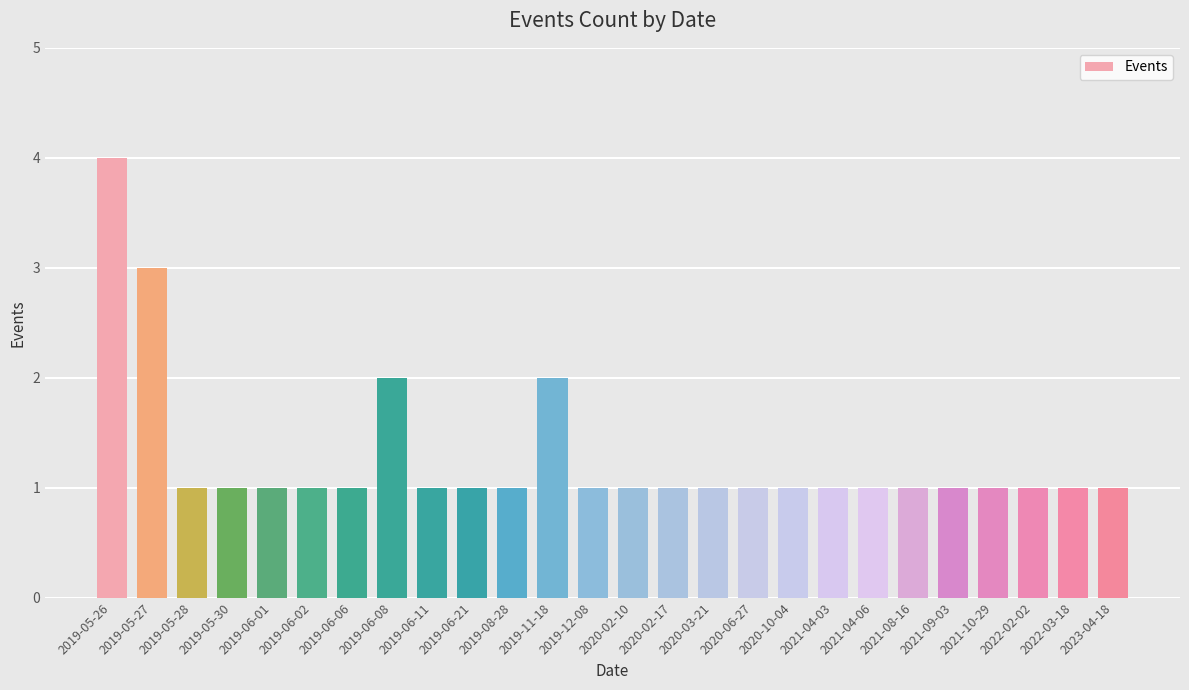

What is the maximum value shown in the chart?

4